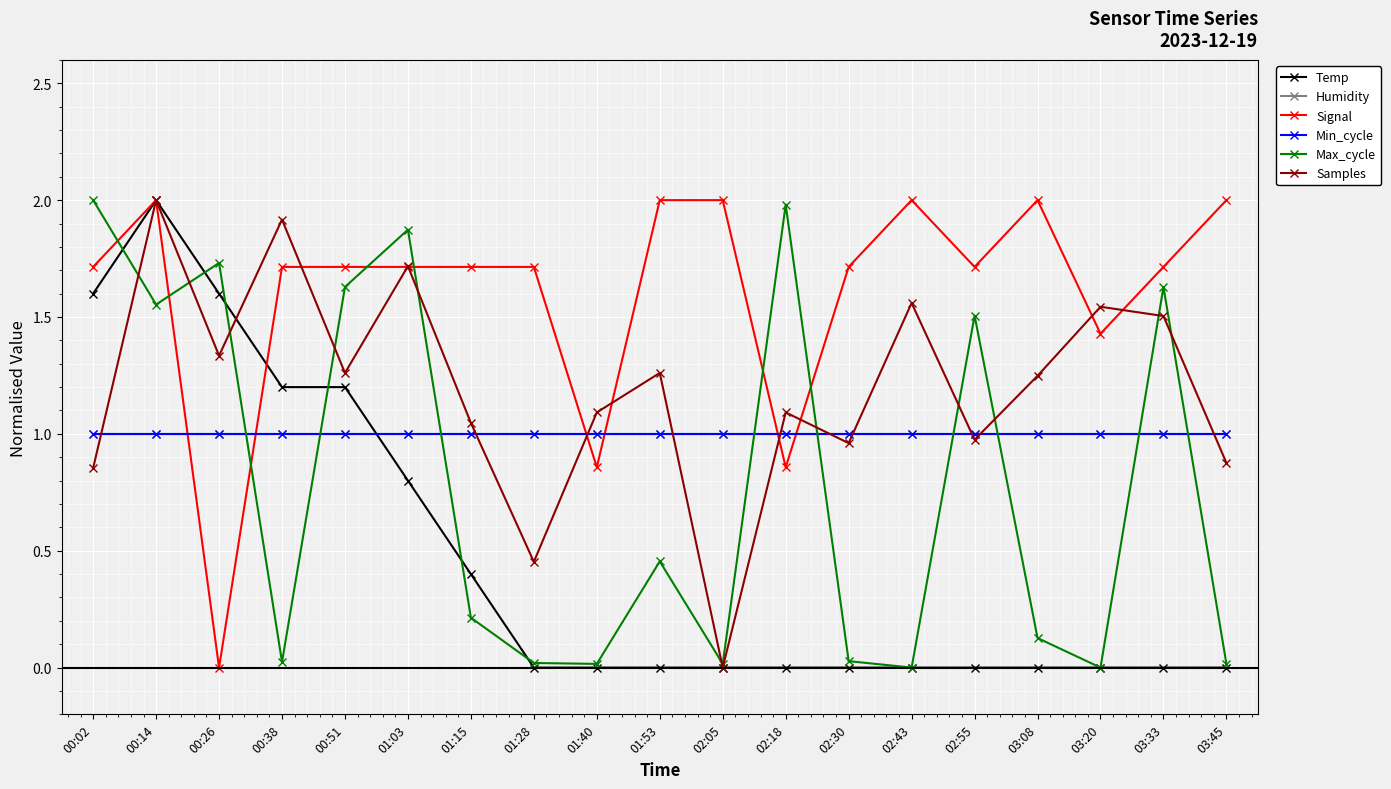

Is this an area chart (filled region under the line)?

No